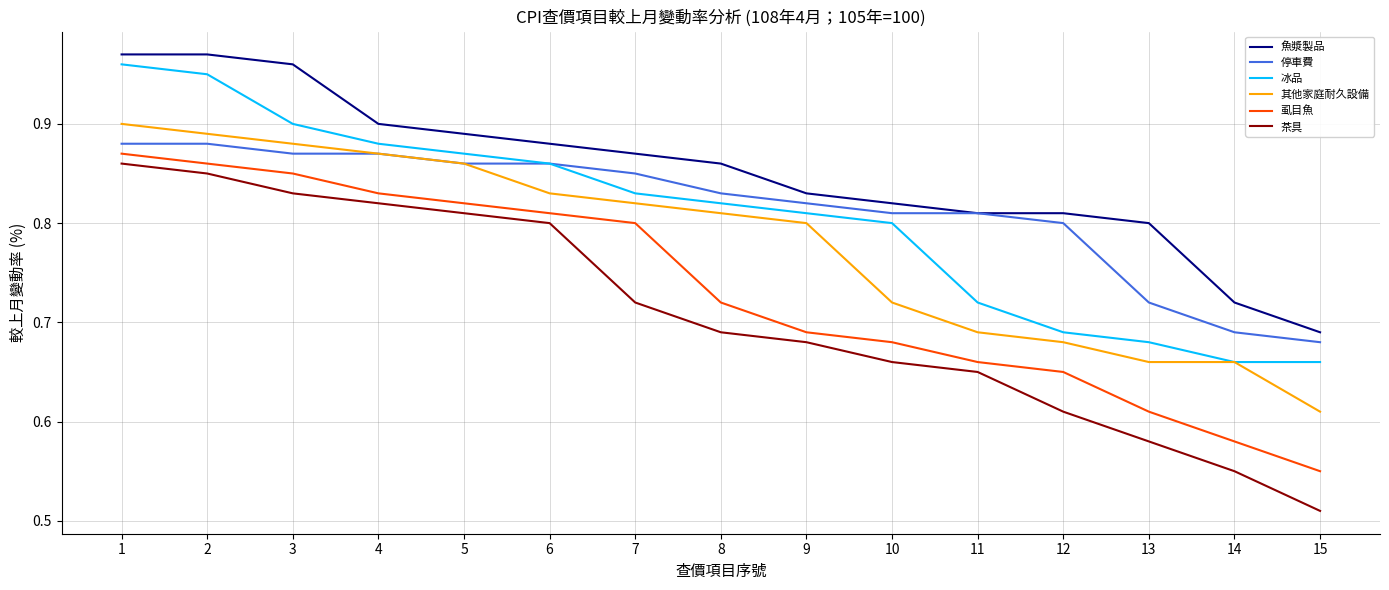

Which series has the largest total across all categories?

魚漿製品